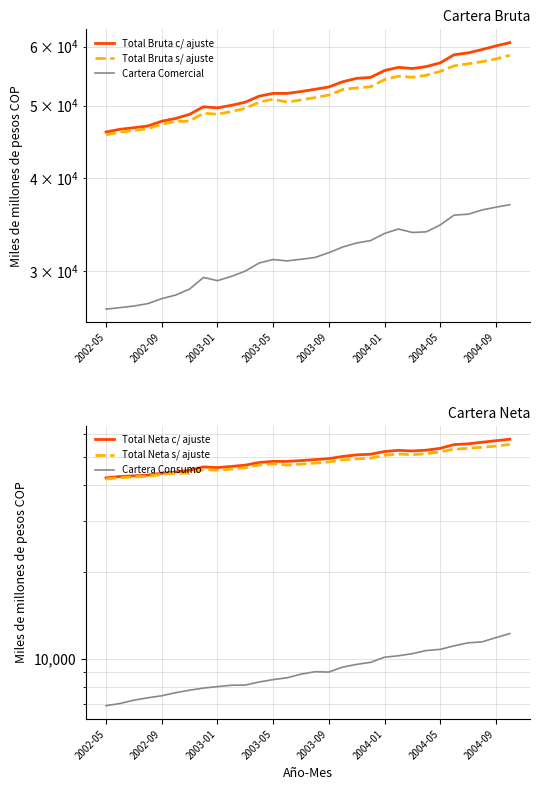

At 2003-01, list the series in order from smallest to largest.

Cartera Consumo, Cartera Comercial, Total Neta s/ ajuste, Total Neta c/ ajuste, Total Bruta s/ ajuste, Total Bruta c/ ajuste